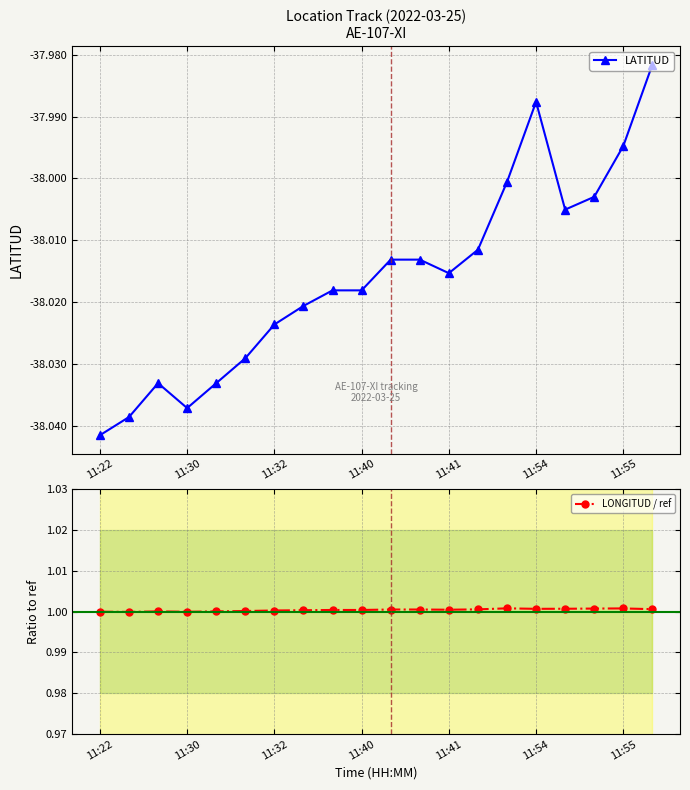

What is the minimum value for LONGITUD / ref?

1.0